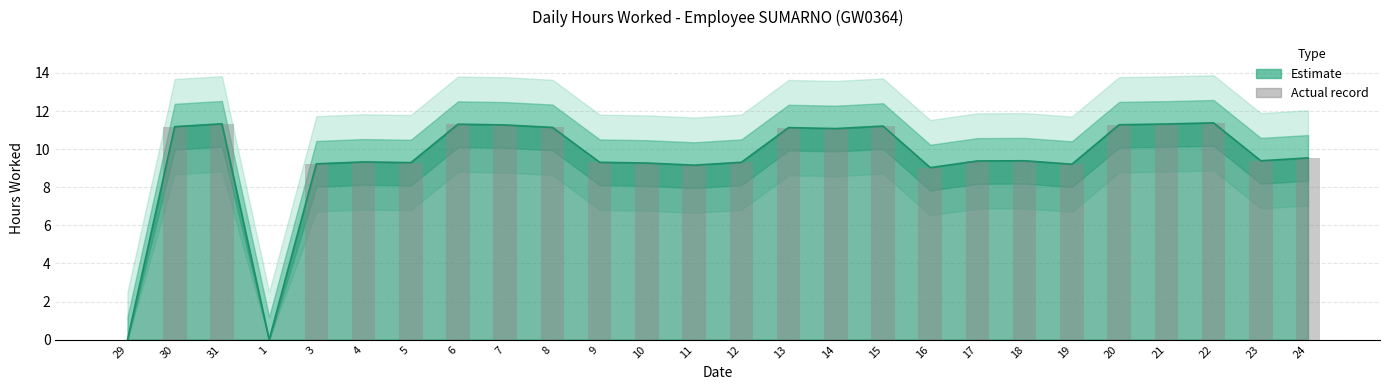

What is the change in value from 5 to 20?

+2.0